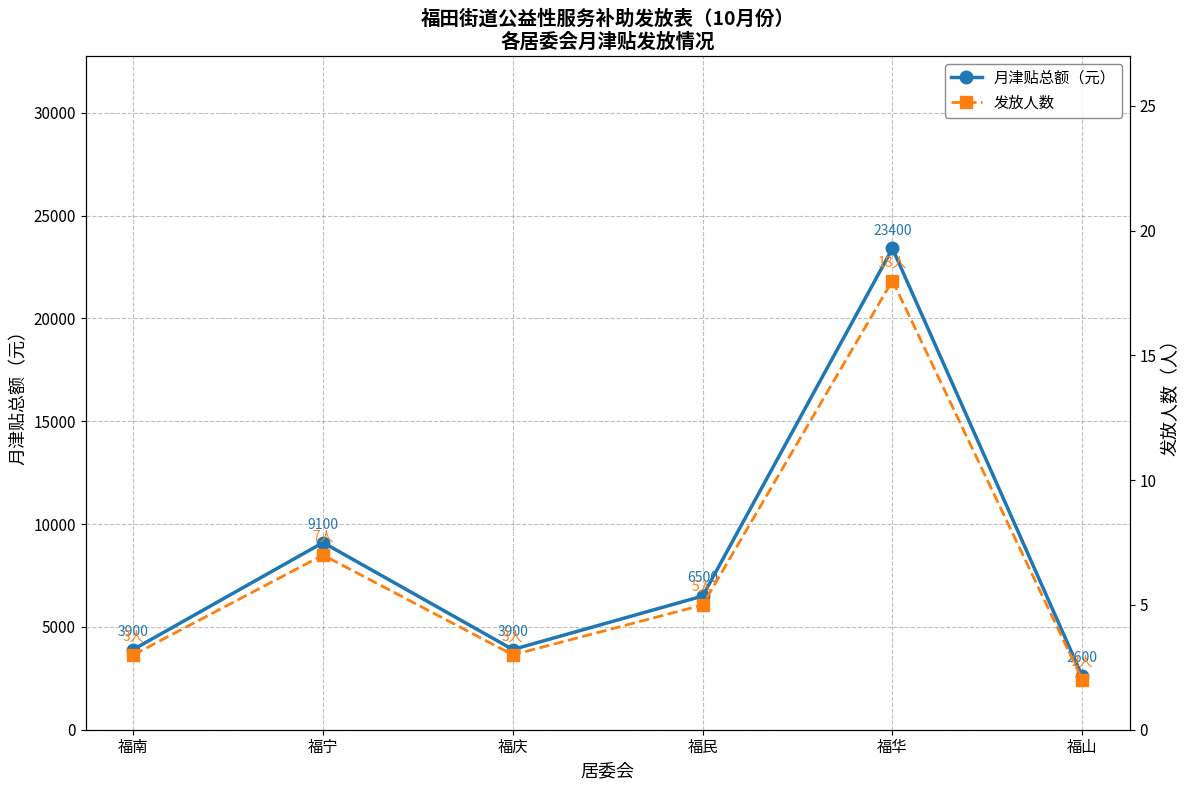

Is the value of 月津贴总额（元） at 福庆 greater than the value of 发放人数 at 福华?

Yes